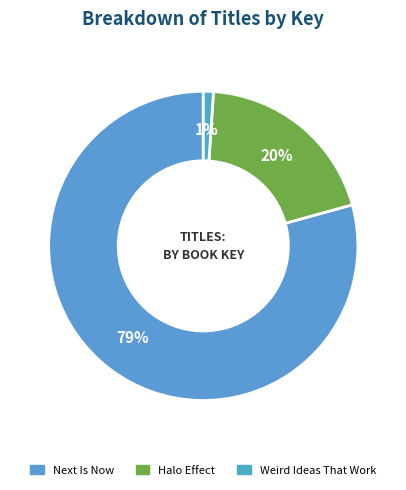

What is the ratio of the value at Next Is Now to the value at Halo Effect?

4.0